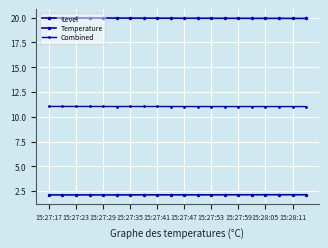

Where is the first local minimum for Level?

15:27:29